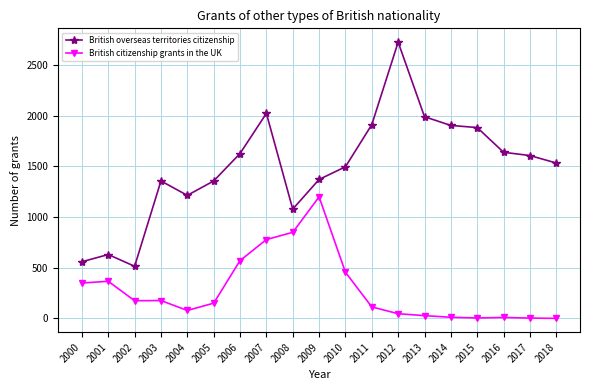

What is the sum of the British citizenship grants in the UK values at 2018 and 2007?

780